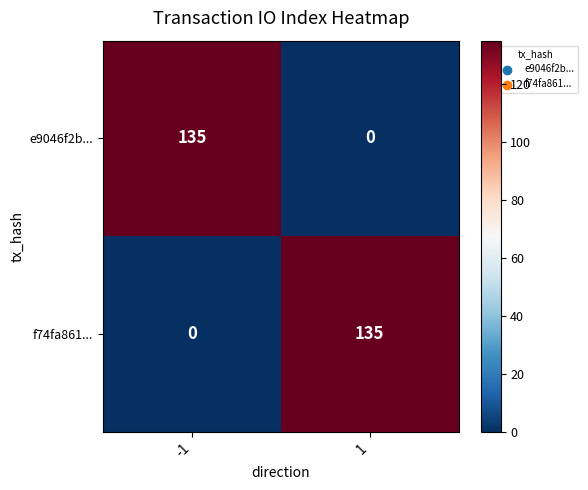

At how many categories does at least one series exceed 45?

2